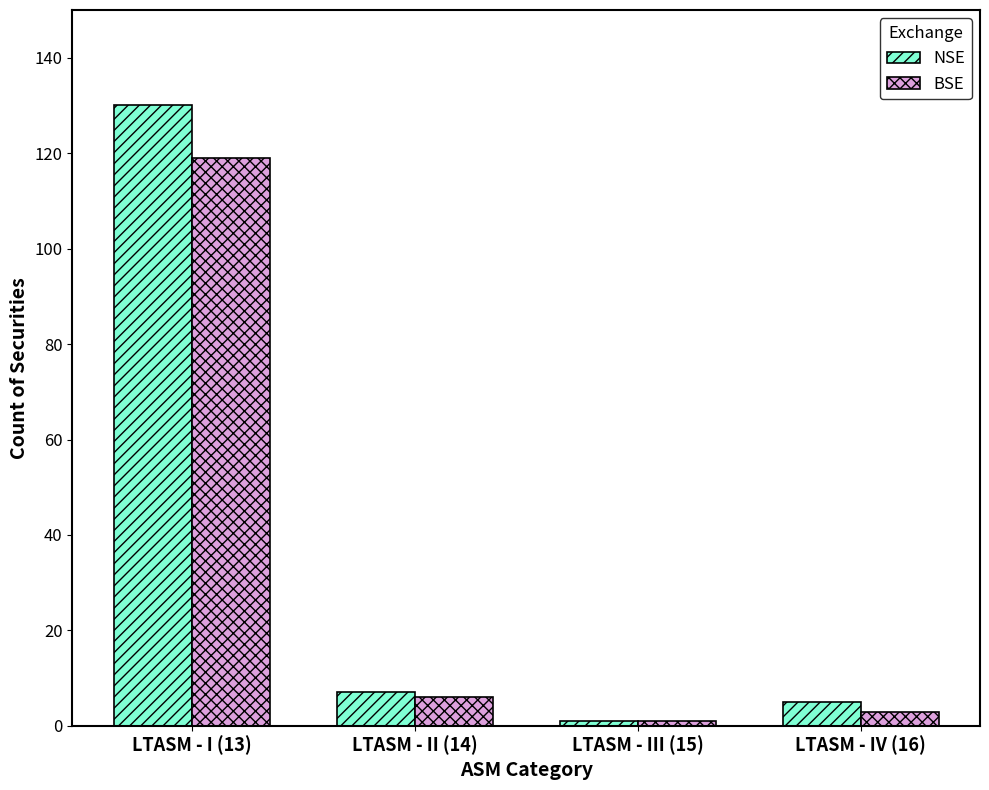

Is the value of BSE at LTASM - IV (16) greater than the value of NSE at LTASM - II (14)?

No